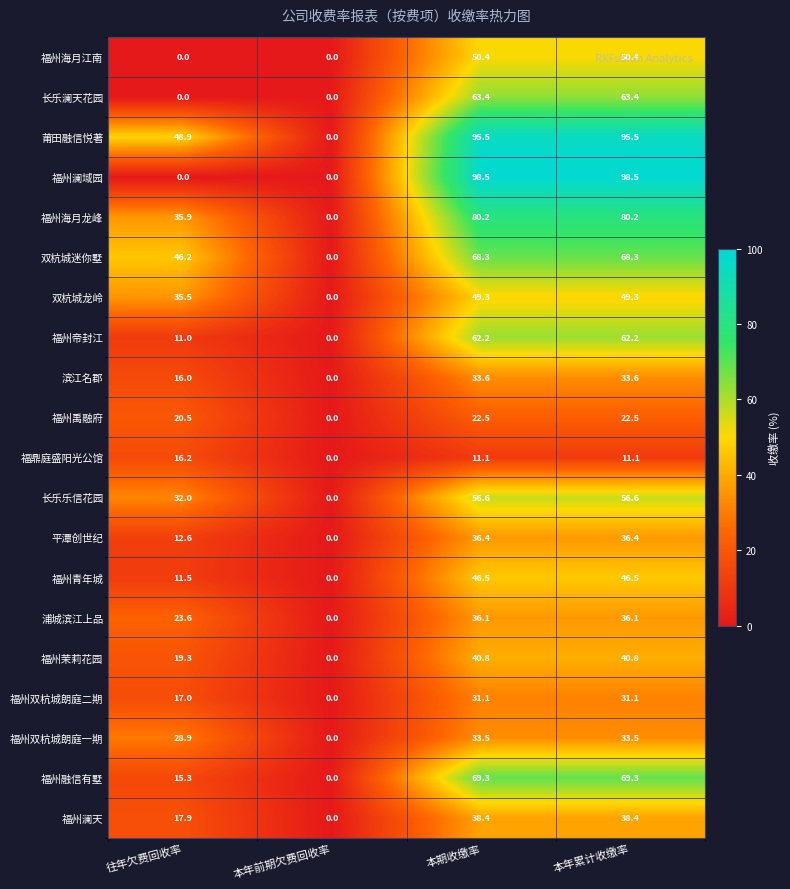

What is the average value of the 莆田融信悦著 series?

60.0